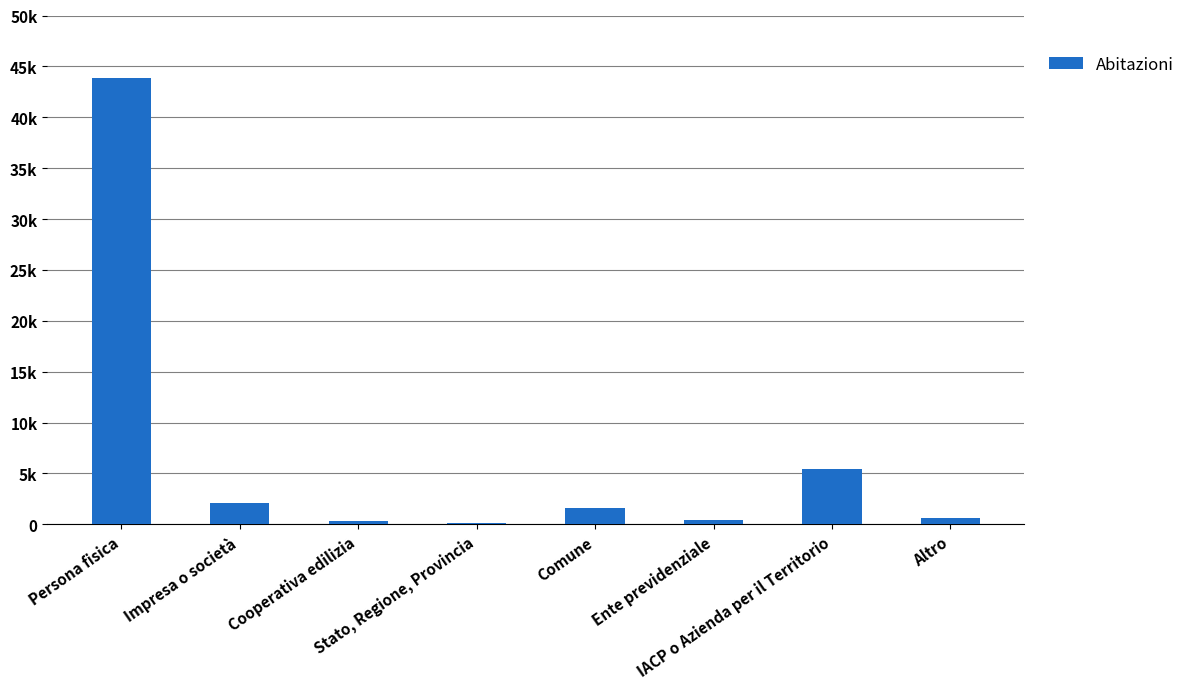

Which category has the lowest value across all series?

Stato, Regione, Provincia